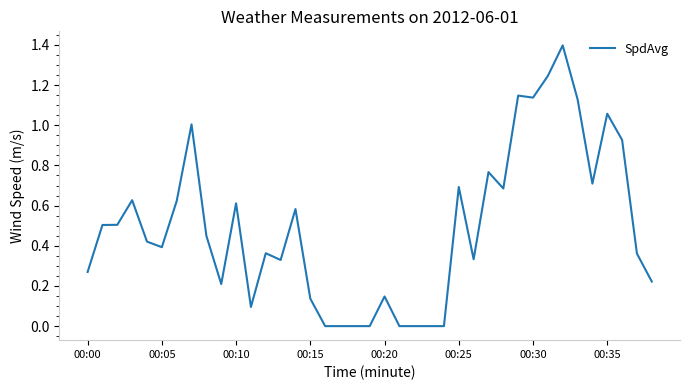

Is it true that the value at 00:05 is 0.4?

True